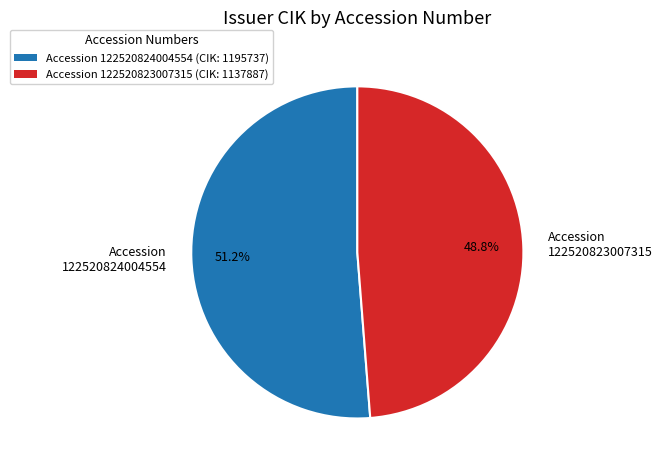

Do Accession 122520824004554 and Accession 122520823007315 together represent more than half of the pie?

Yes